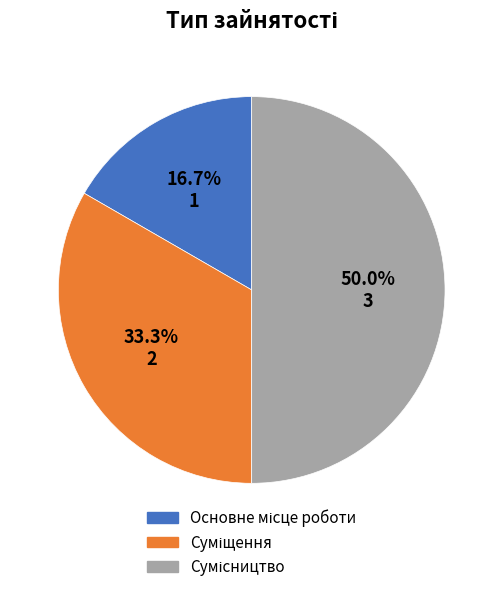

What portion of the pie excludes Суміщення?

66.7%